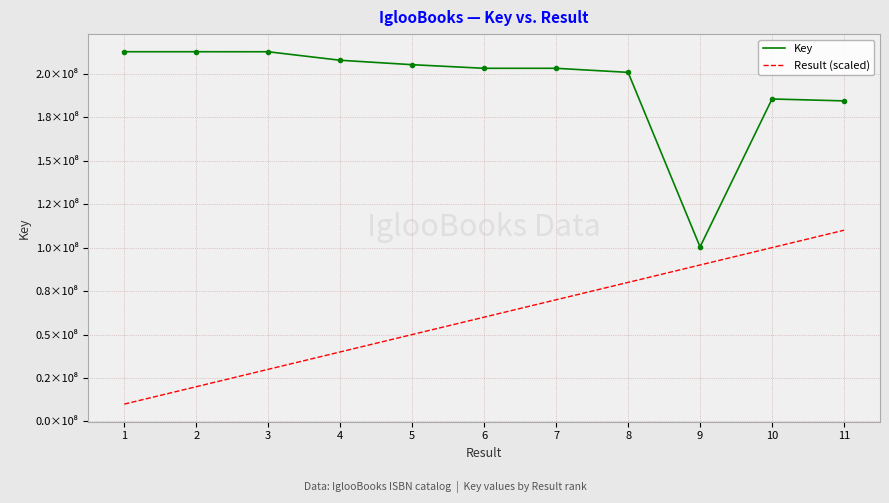

Where is the first local minimum for Key?

9